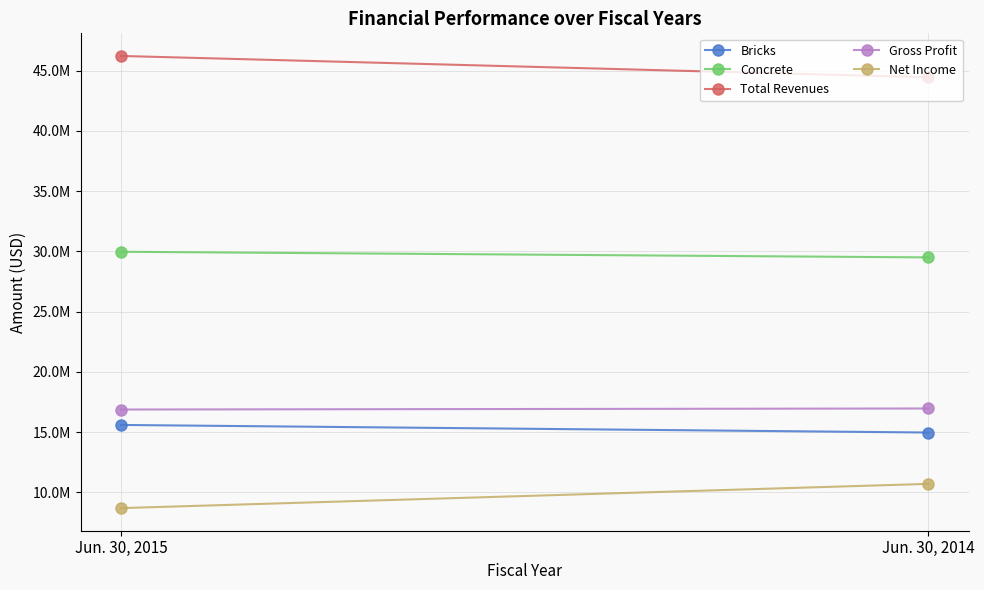

Between Jun. 30, 2014 and Jun. 30, 2015, which is larger?

Jun. 30, 2015